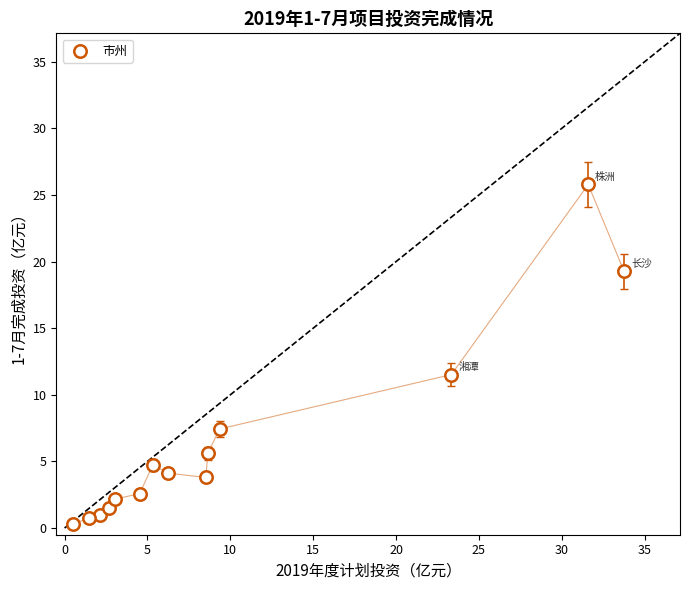

What is the range of Y values (max minus min)?

25.5